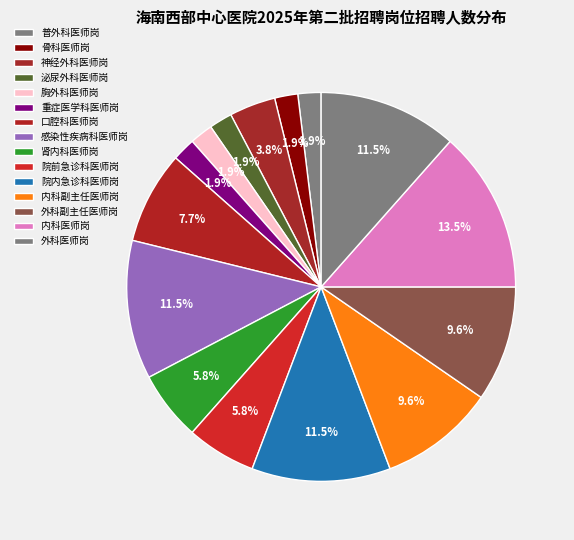

How many segments does this pie chart have?

15